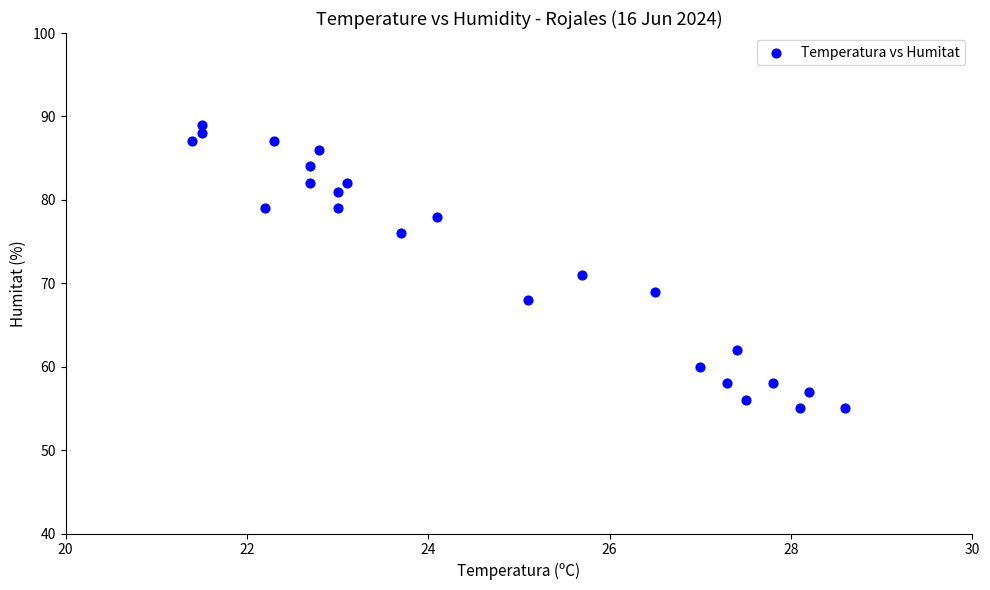

What is the range of Y values (max minus min)?

34